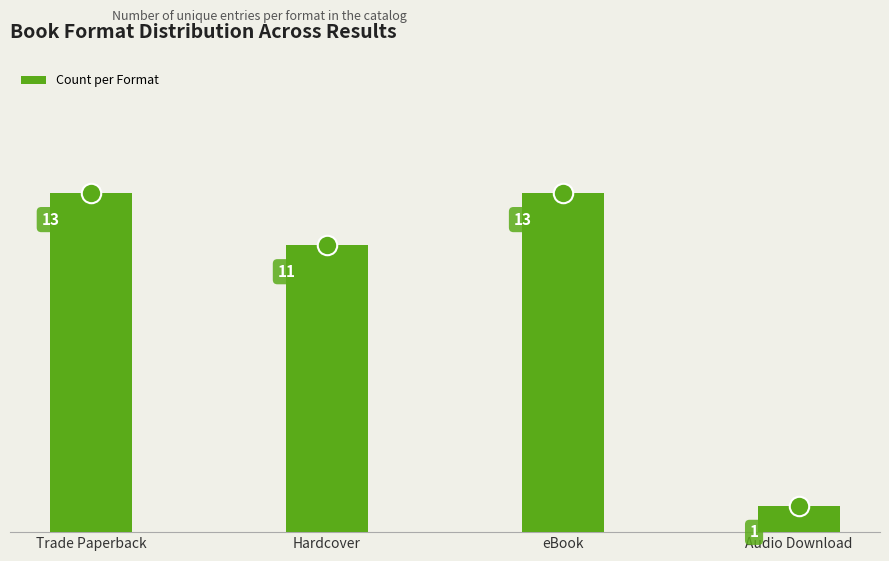

What is the label of the 4th bar from the right?

Trade Paperback